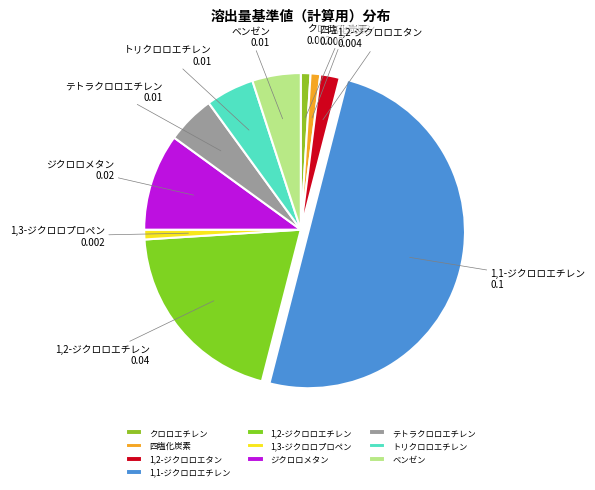

True or false: クロロエチレン accounts for 1% of the total.

True